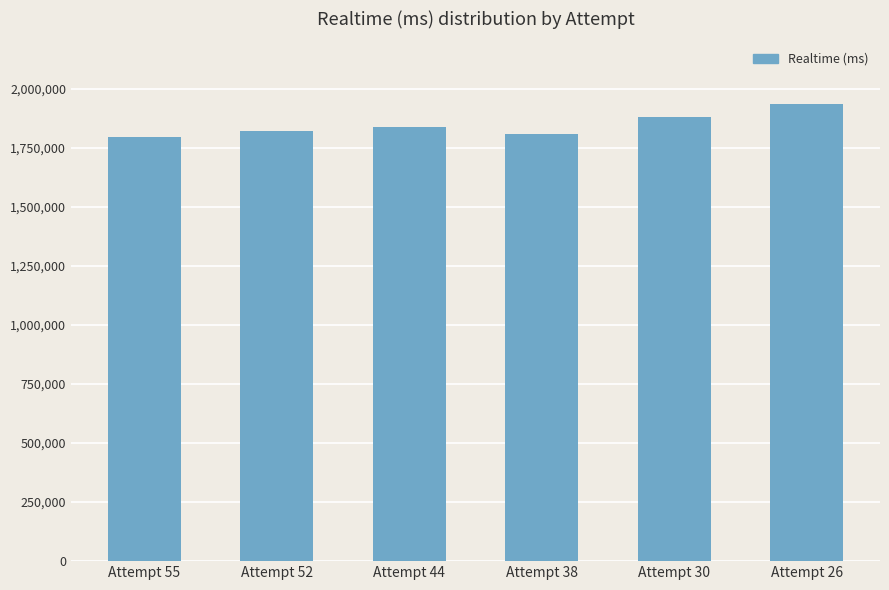

Reading right to left, transcribe all the data shown in this chart.

Attempt 26=1935537	Attempt 30=1878191	Attempt 38=1807339	Attempt 44=1835990	Attempt 52=1820960	Attempt 55=1796016